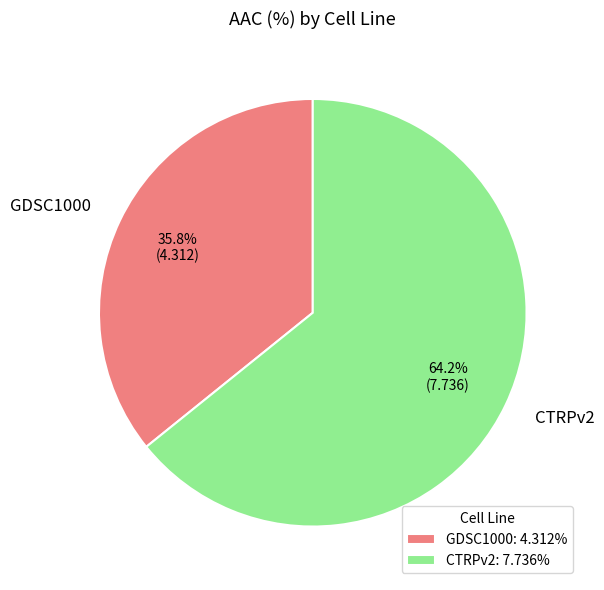

To the nearest percent, what is the difference between the GDSC1000 and CTRPv2 slice percentages?

28%